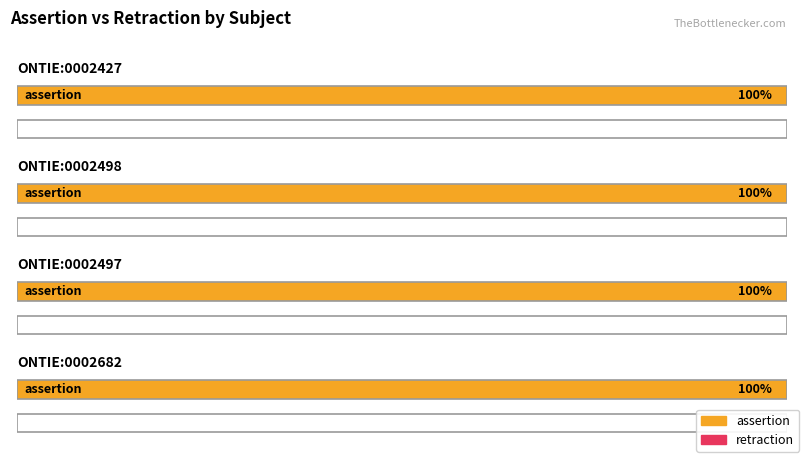

Is it true that retraction equals 0 at ONTIE:0002498?

True